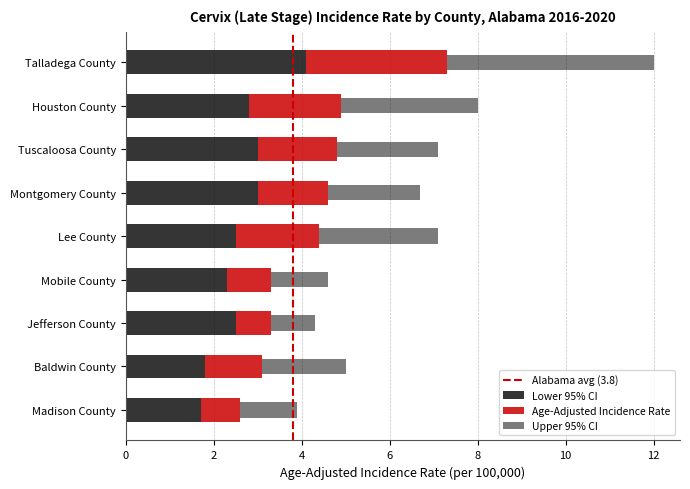

Which series changed the most between Lee County and Mobile County?

Upper 95% CI